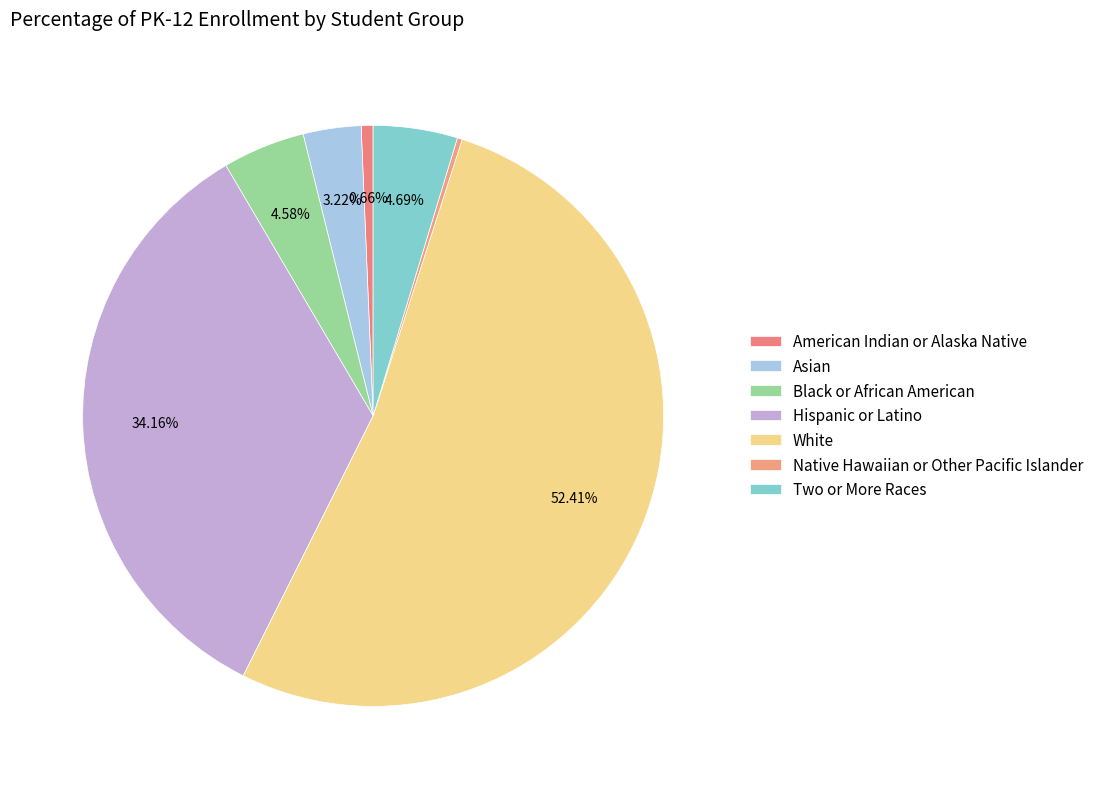

Combined, what portion of the pie is Asian and White?

55.6%